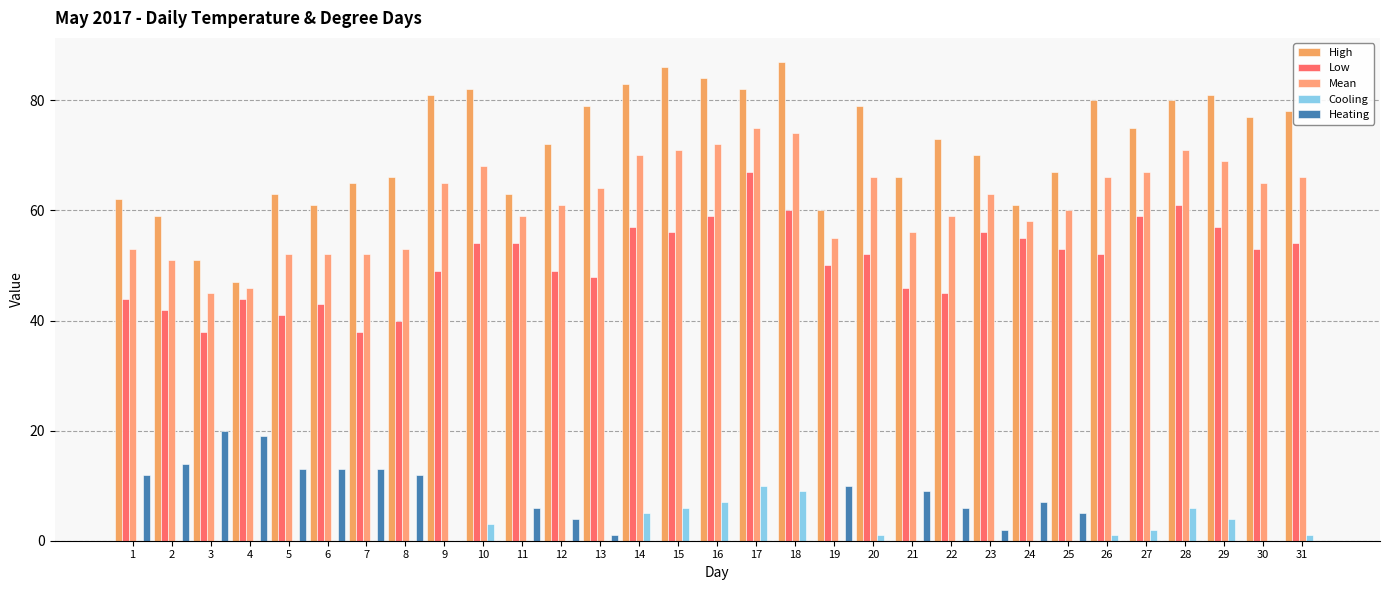

At which label is Low closest to 52?

20